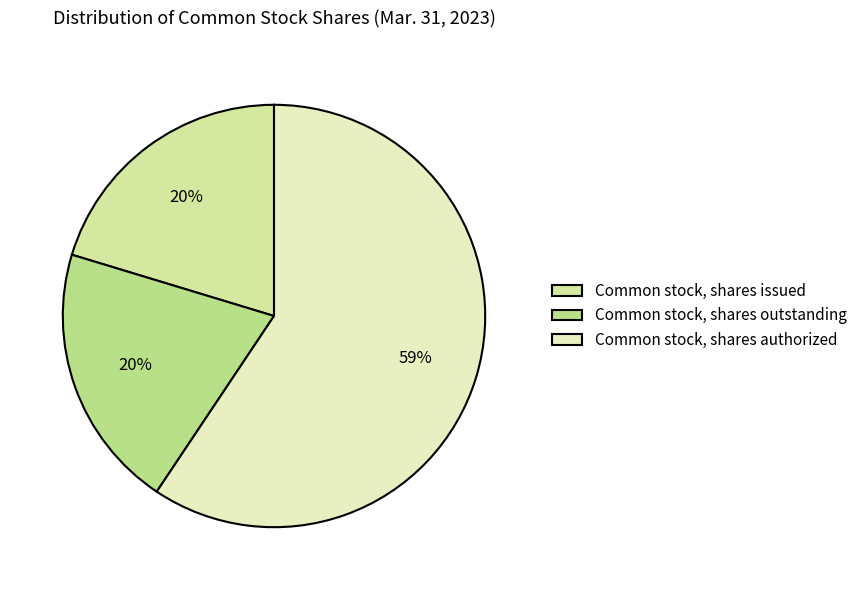

To the nearest percent, what percentage of the pie is Common stock, shares issued?

20%